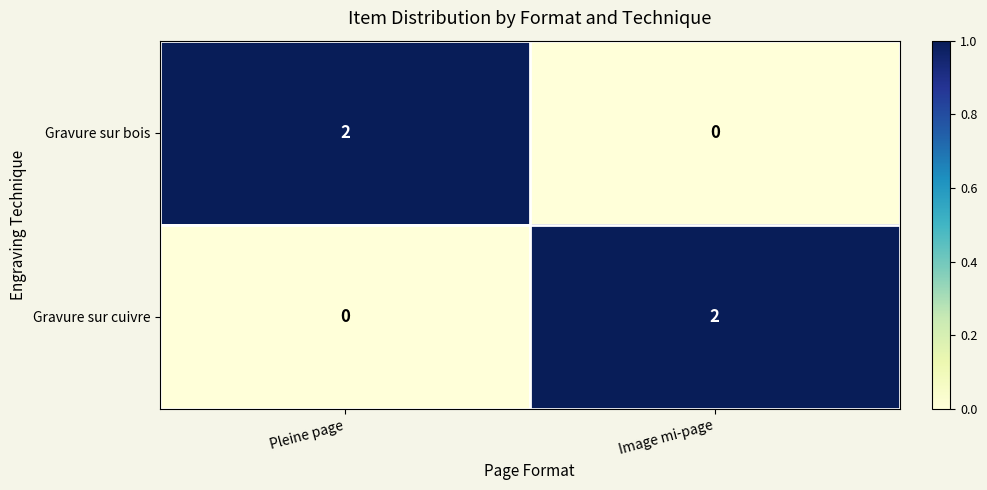

Is it true that Gravure sur cuivre equals 1 at Pleine page?

False